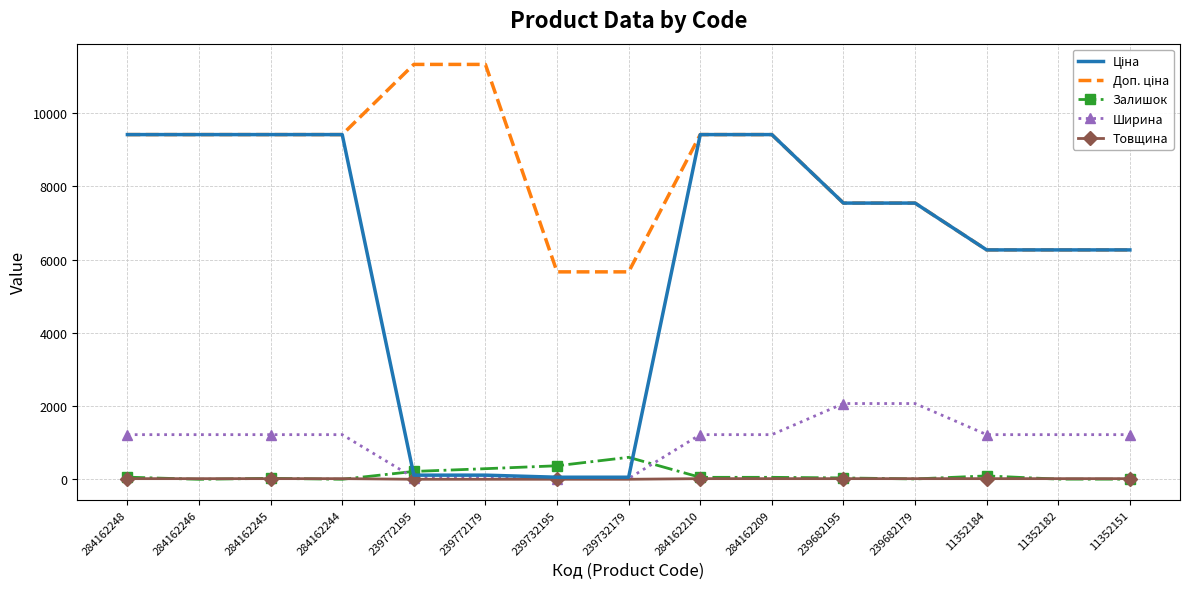

True or false: Залишок has a value of 215.0 at 239772195.

True